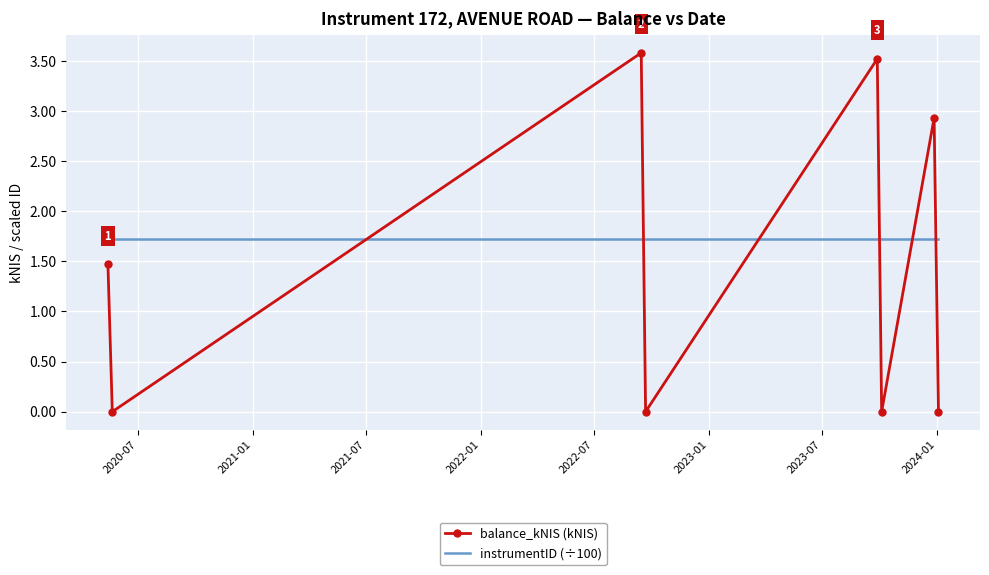

What is the minimum value for instrumentID (÷100)?

1.7